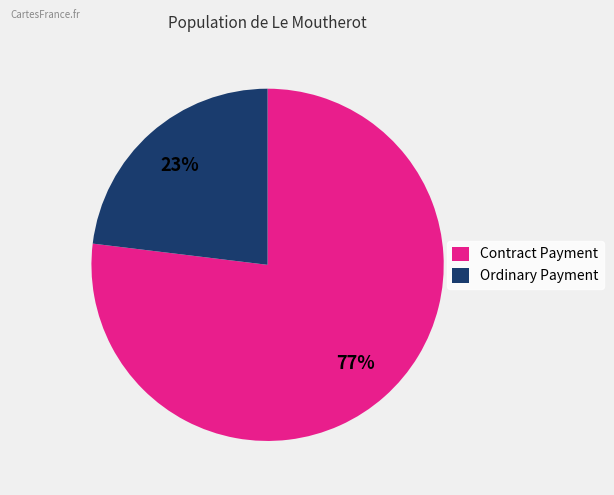

Rank the categories by value from lowest to highest.

Ordinary Payment, Contract Payment